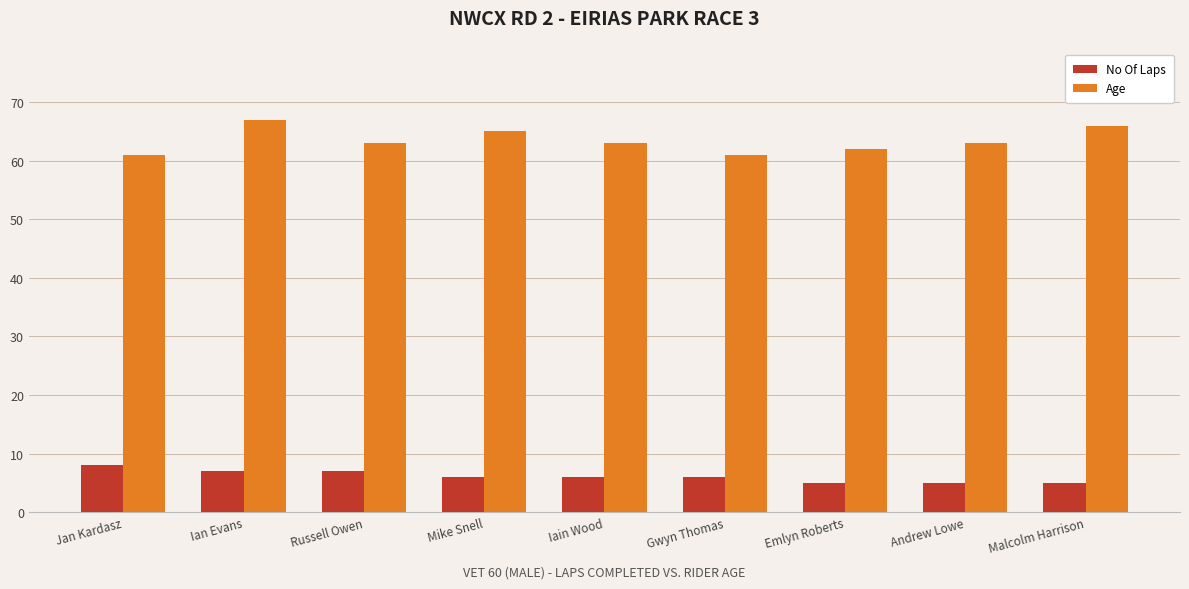

Which series has the widest spread of values?

Age